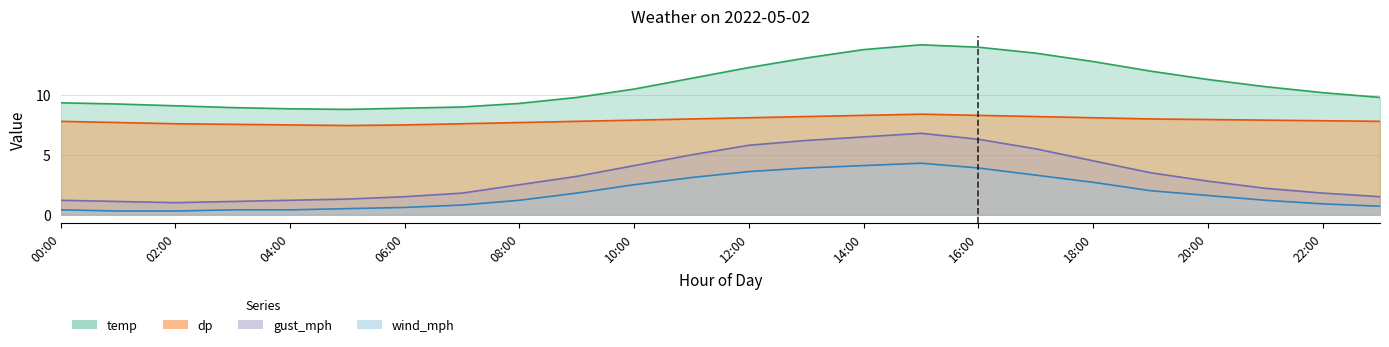

What is the minimum value for gust_mph?

1.0